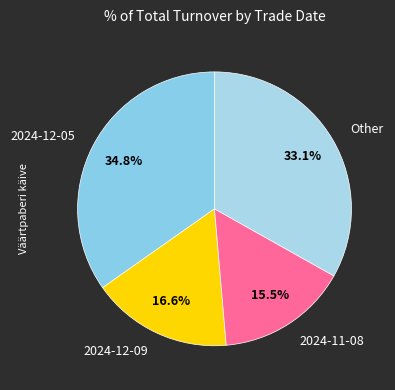

Count the number of slices in the pie.

4